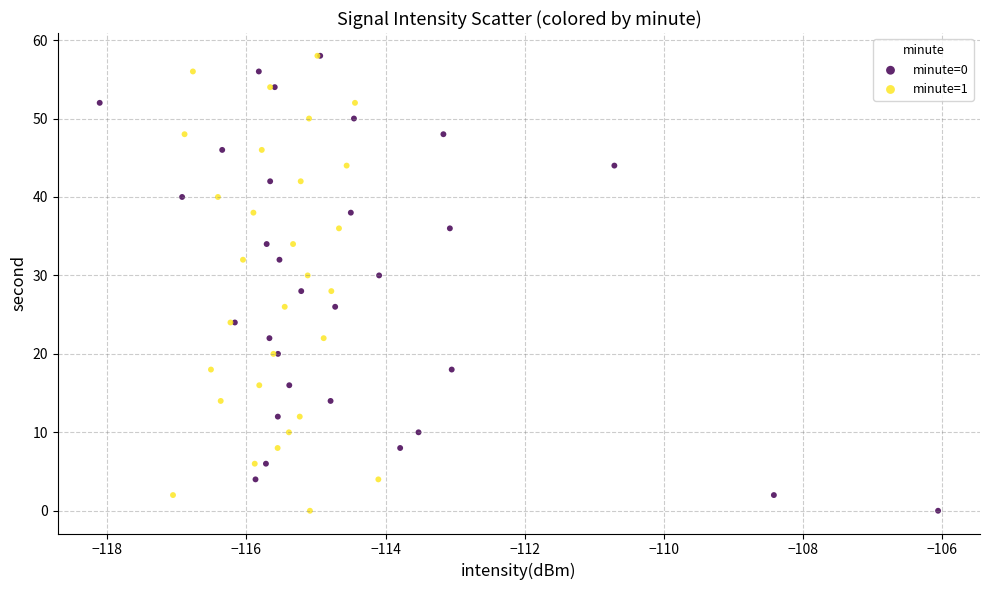

What are all the series names shown in the legend?

minute=0, minute=1